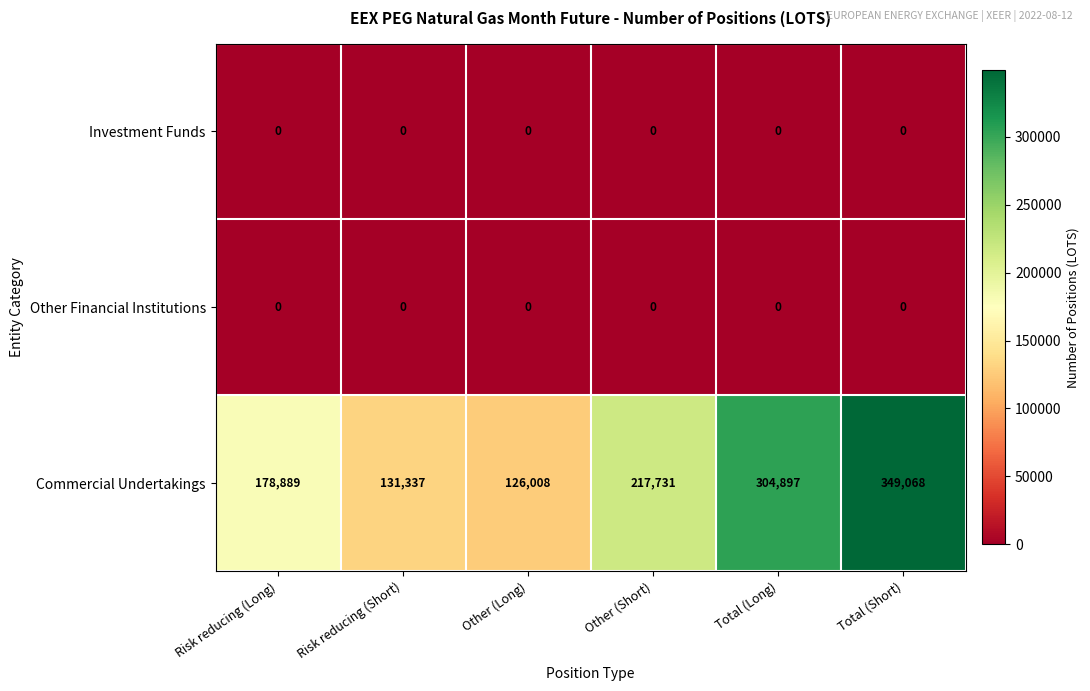

What value does the Commercial Undertakings series have at Risk reducing (Short)?

131337